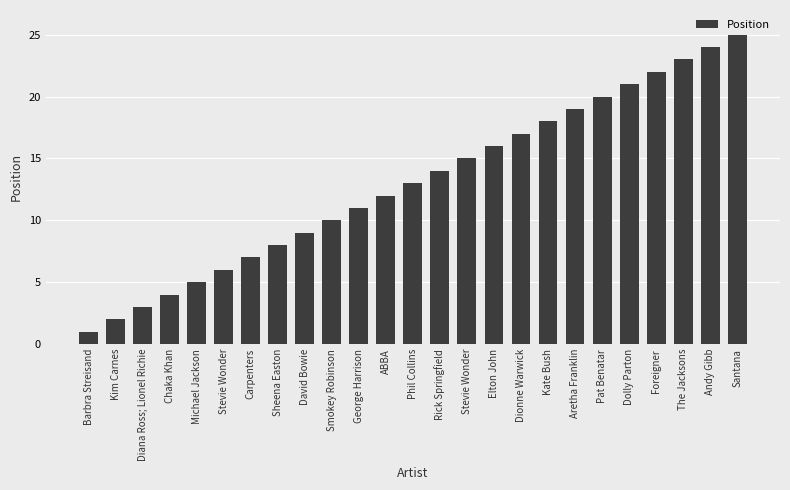

Count the number of categories in the chart.

25